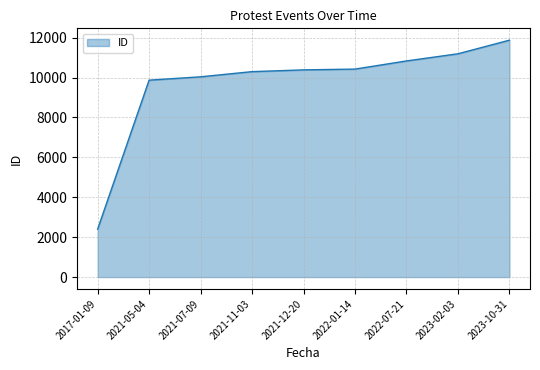

Count the number of categories in the chart.

9